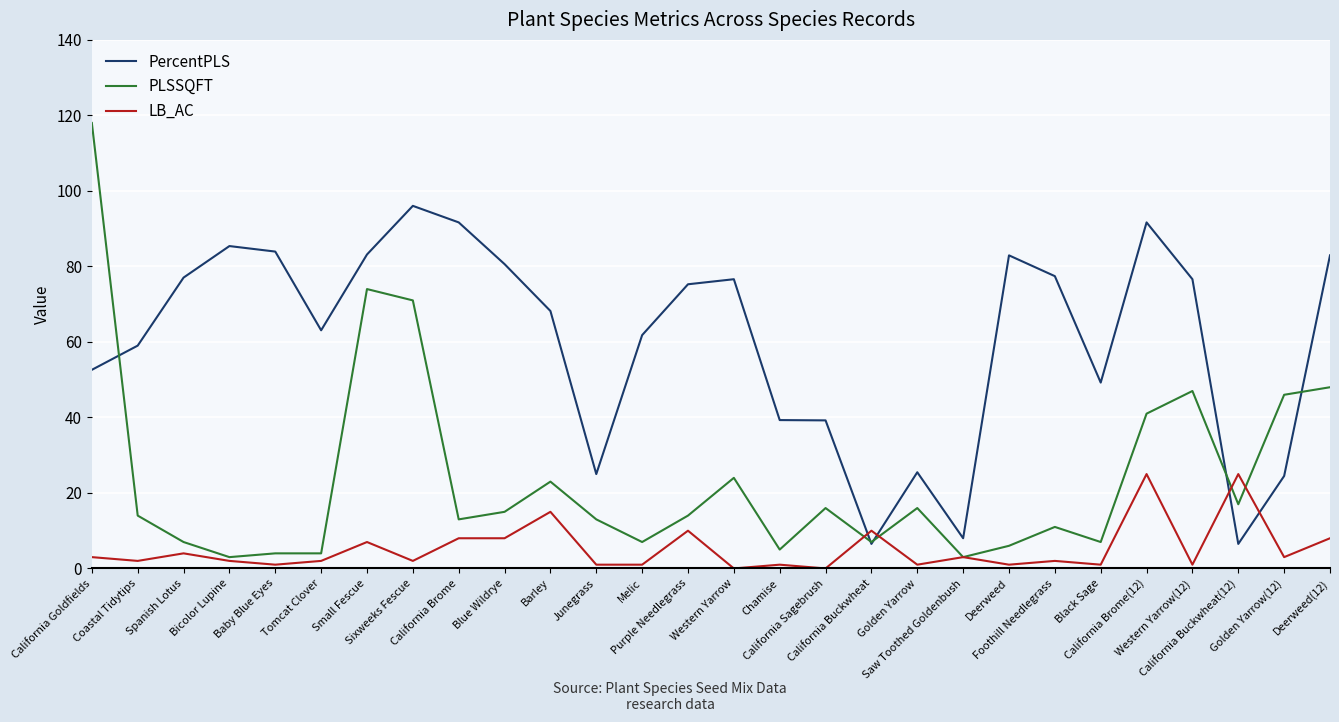

What is the highest value of the LB_AC series?

25.0